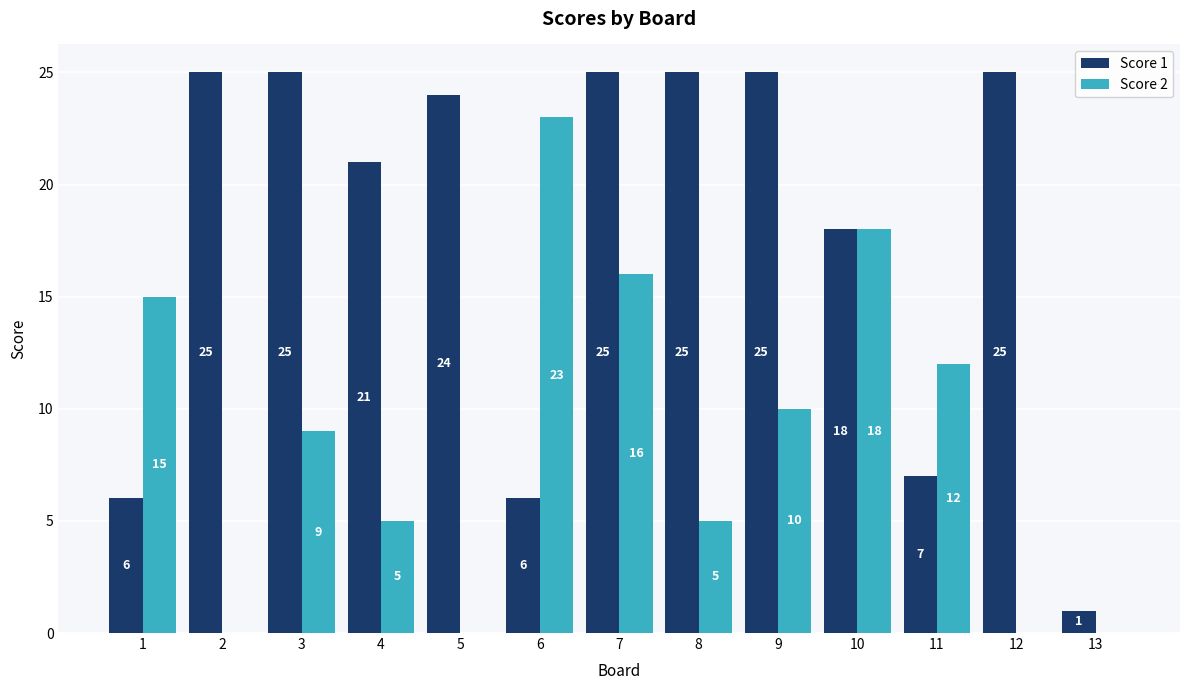

What is the sum of all Score 1 values?

233